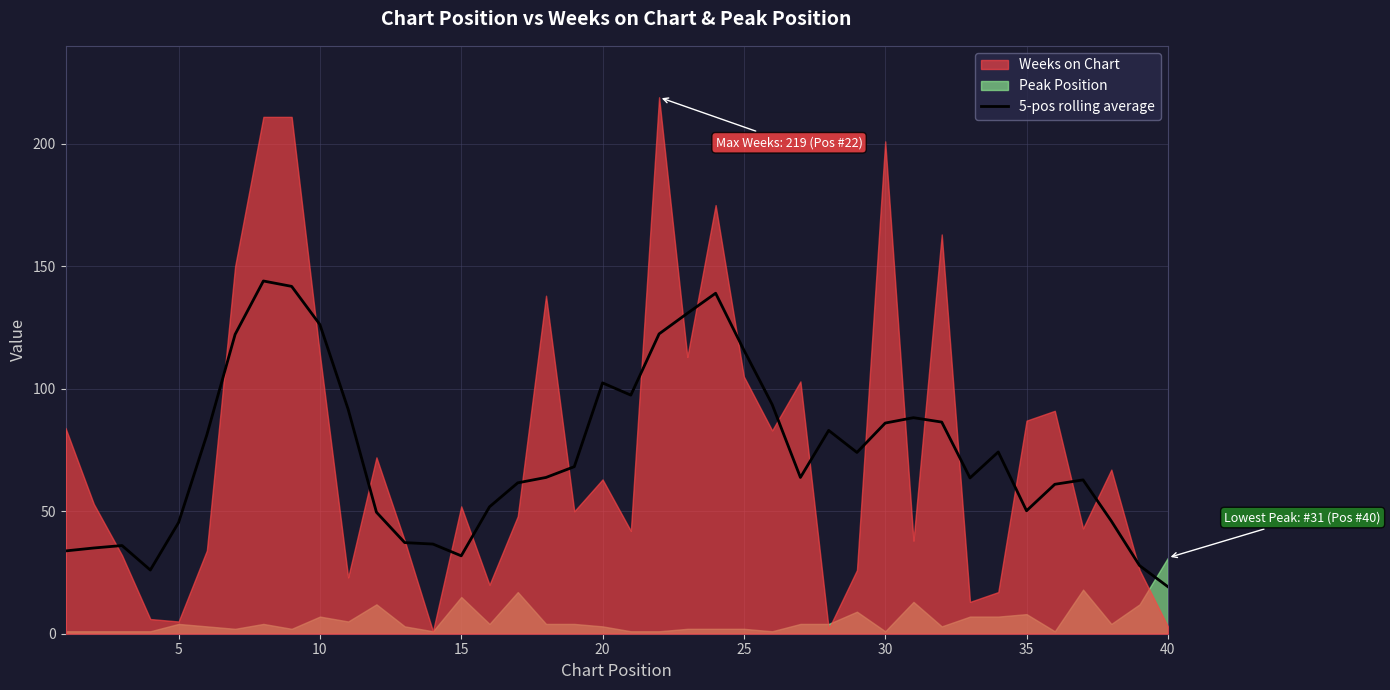

What is the maximum value for 5-pos rolling average?

144.0